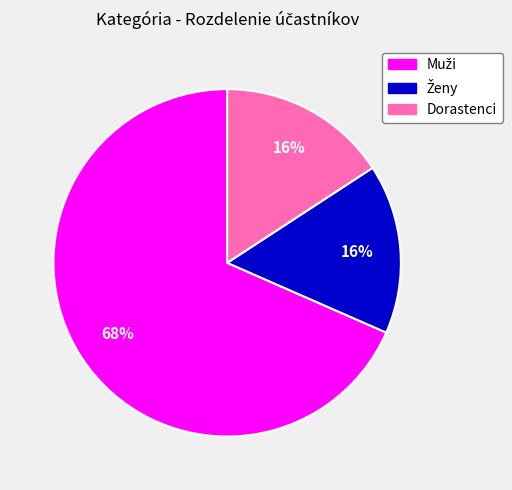

Is there a majority slice in this chart?

Yes